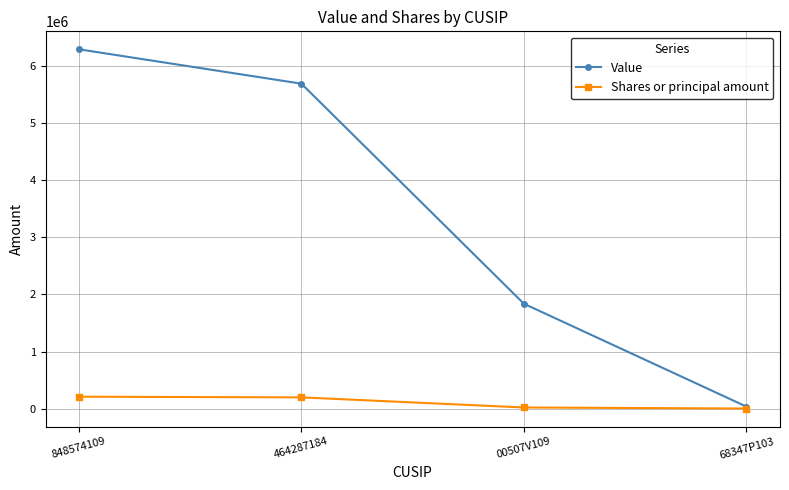

At which label is Shares or principal amount closest to 108867?

00507V109